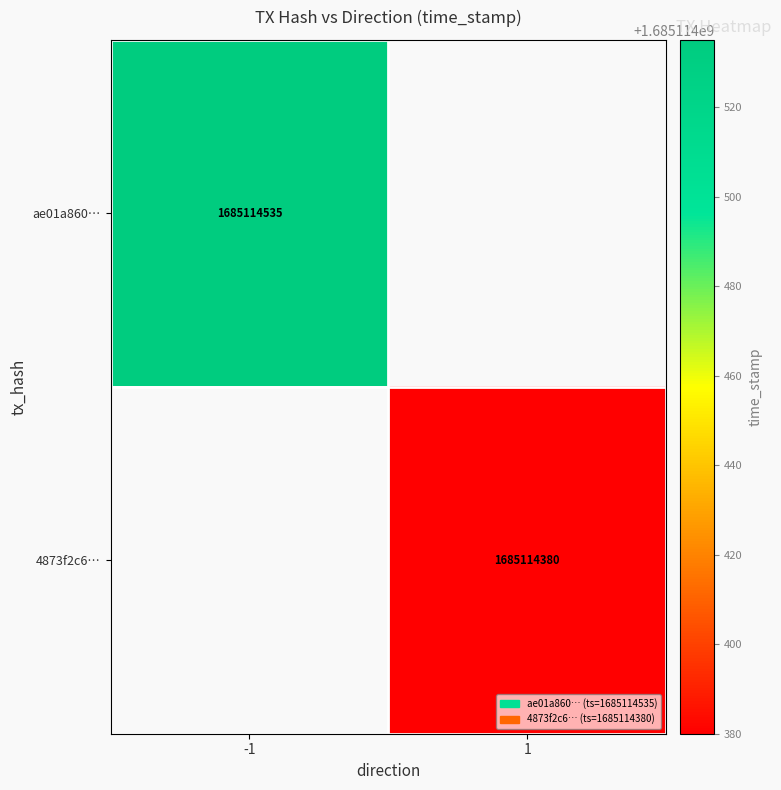

Count the number of data series in this chart.

2